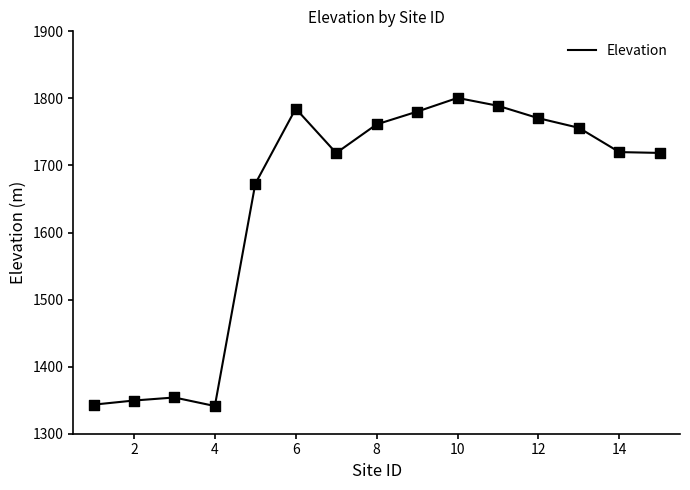

What is the difference between the maximum and minimum values?

459.4